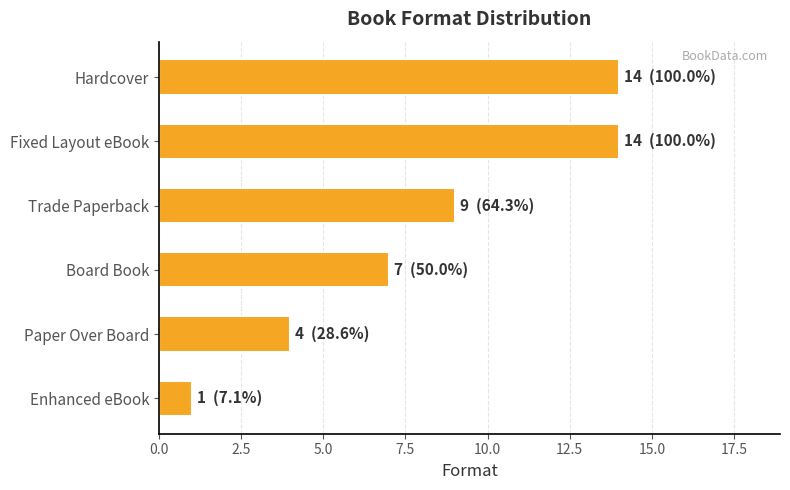

How many values are below 9?

3